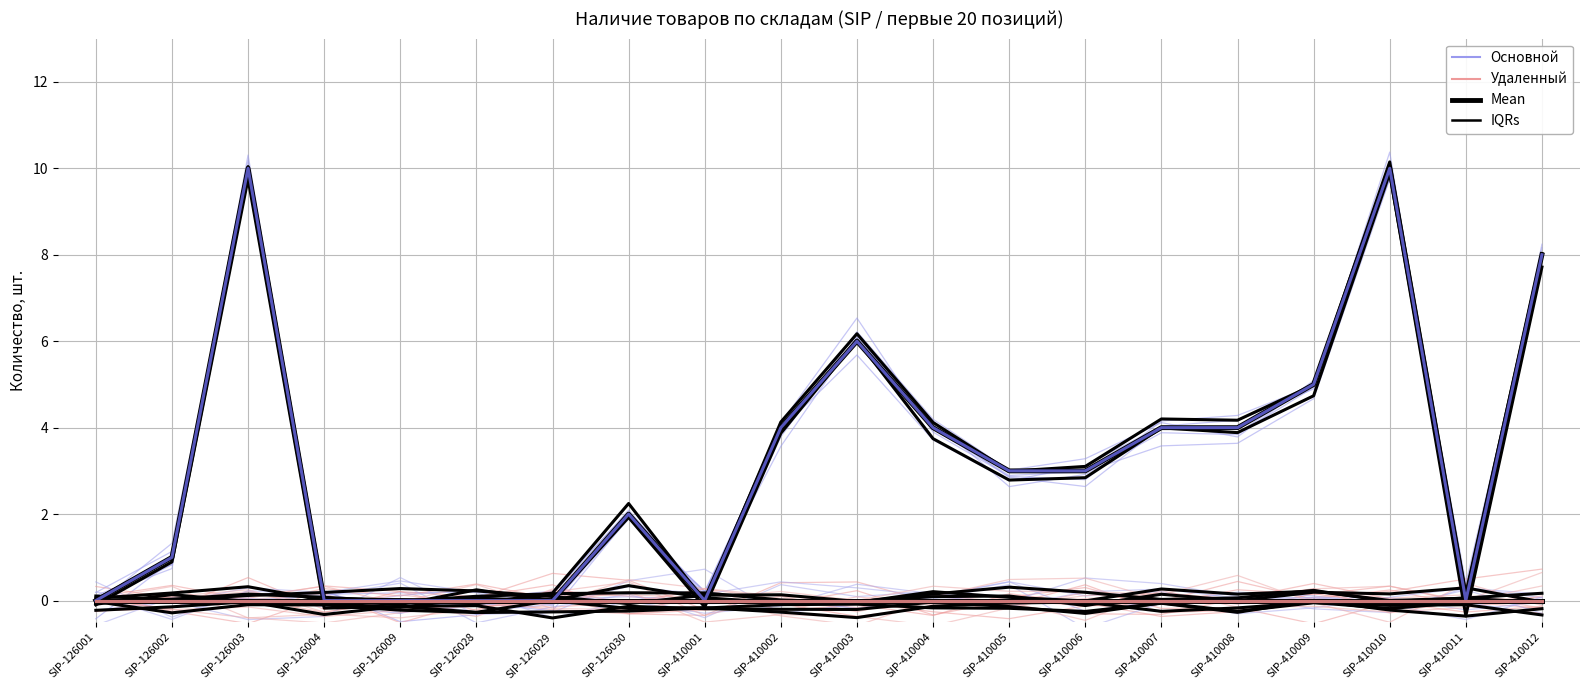

Does the chart have visible grid lines?

Yes